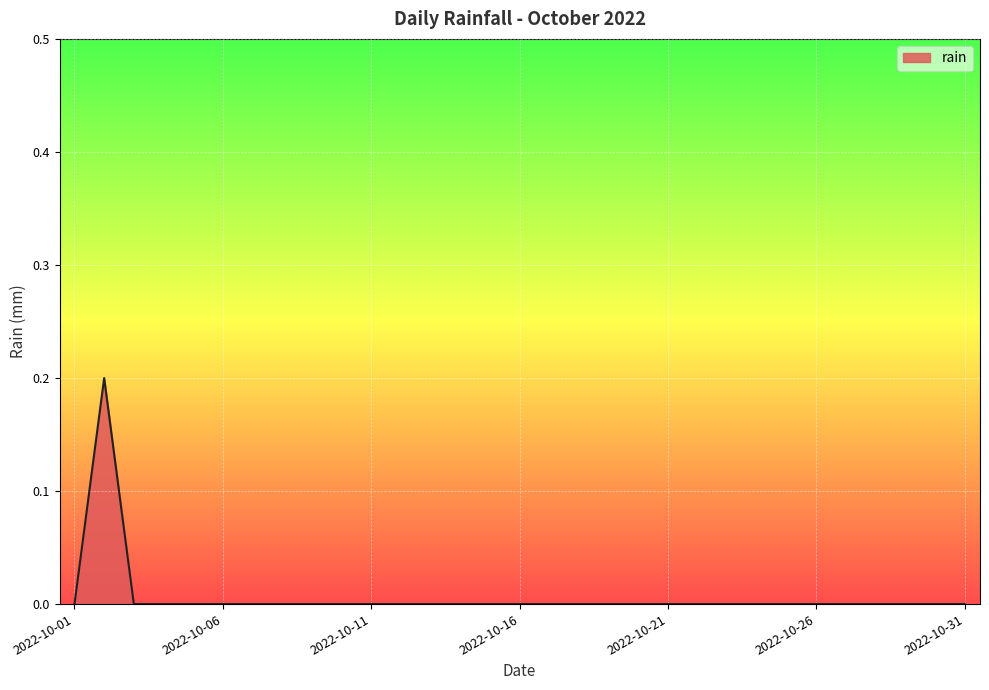

Reading left to right, what are all the values shown in this chart?

2022-10-01=0.0	2022-10-02=0.2	2022-10-03=0.0	2022-10-04=0.0	2022-10-05=0.0	2022-10-06=0.0	2022-10-07=0.0	2022-10-08=0.0	2022-10-09=0.0	2022-10-10=0.0	2022-10-11=0.0	2022-10-12=0.0	2022-10-13=0.0	2022-10-14=0.0	2022-10-15=0.0	2022-10-16=0.0	2022-10-17=0.0	2022-10-18=0.0	2022-10-19=0.0	2022-10-20=0.0	2022-10-21=0.0	2022-10-22=0.0	2022-10-23=0.0	2022-10-24=0.0	2022-10-25=0.0	2022-10-26=0.0	2022-10-27=0.0	2022-10-28=0.0	2022-10-29=0.0	2022-10-30=0.0	2022-10-31=0.0